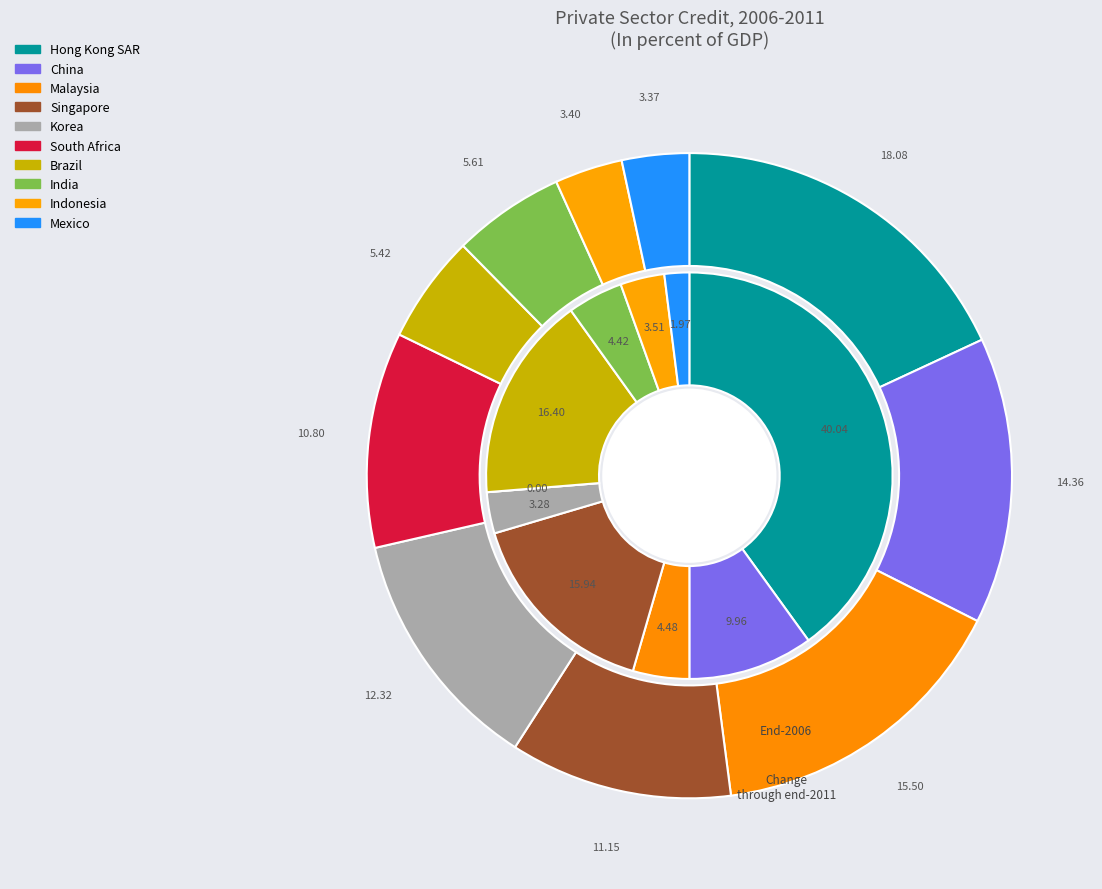

How many slices are in this pie chart?

10